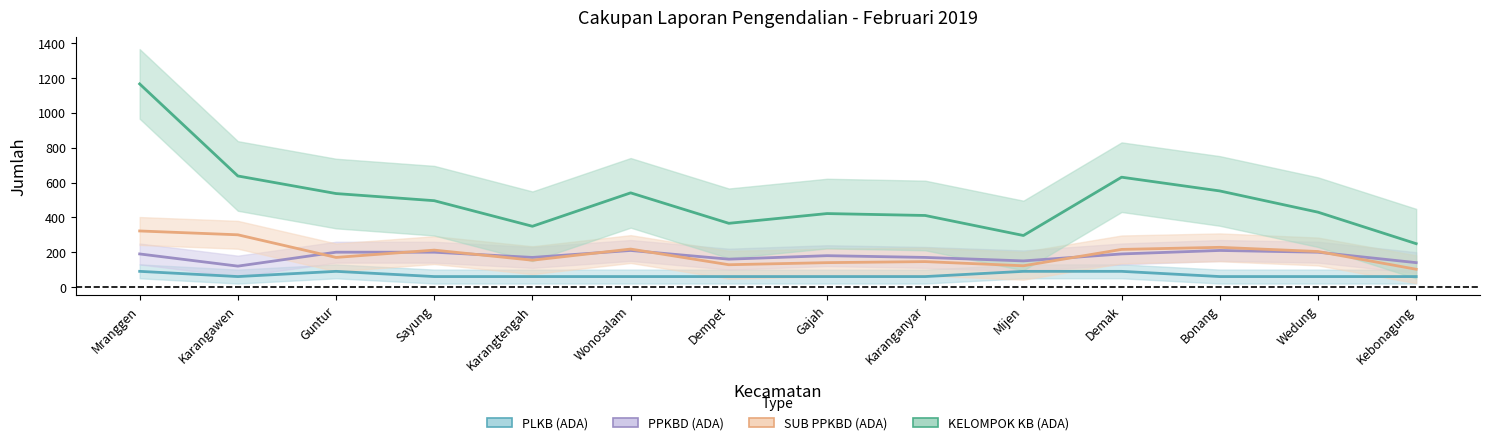

True or false: PLKB (ADA) and PPKBD (ADA) intersect in this chart.

False